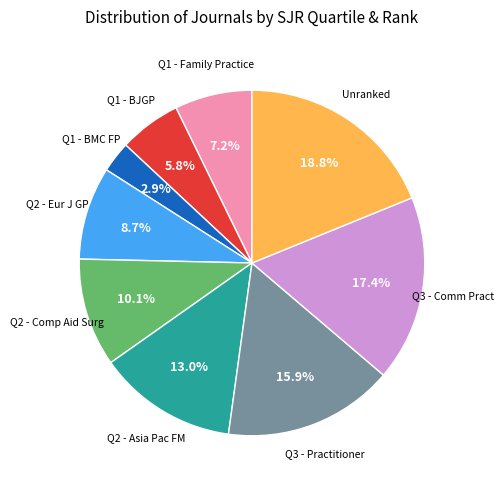

What is the smallest slice in the pie chart?

Q1 - BMC FP